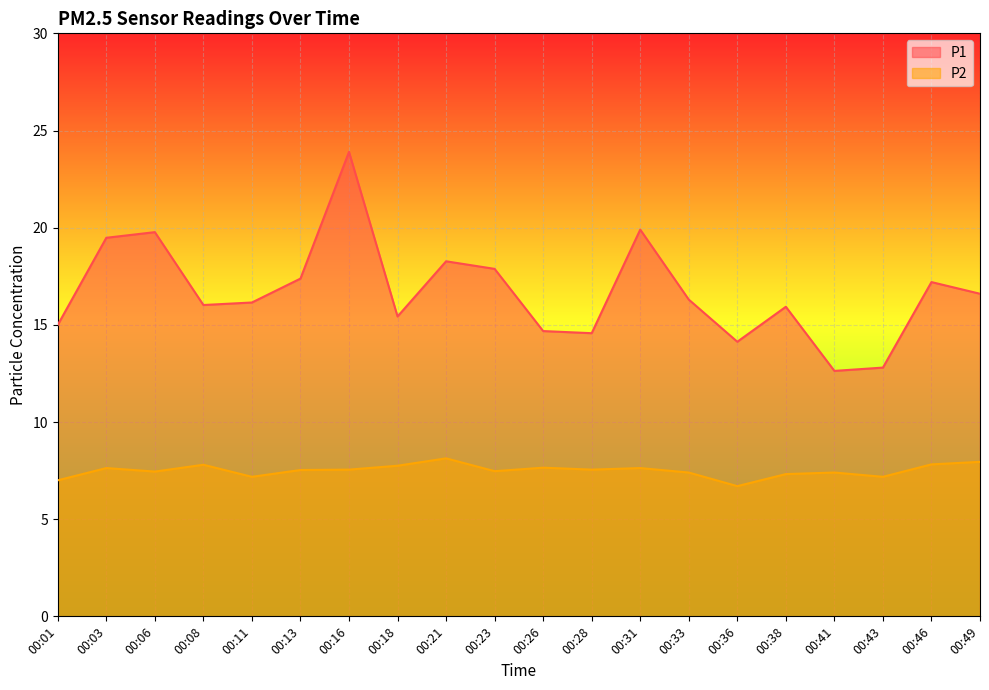

Reading left to right, list all the values displayed in this chart.

P1: 15.0	19.5	19.8	16.0	16.1	17.4	23.9	15.4	18.3	17.9	14.7	14.6	19.9	16.3	14.1	15.9	12.6	12.8	17.2	16.6
P2: 7.0	7.6	7.5	7.8	7.2	7.5	7.5	7.8	8.1	7.5	7.7	7.5	7.6	7.4	6.7	7.3	7.4	7.2	7.8	8.0